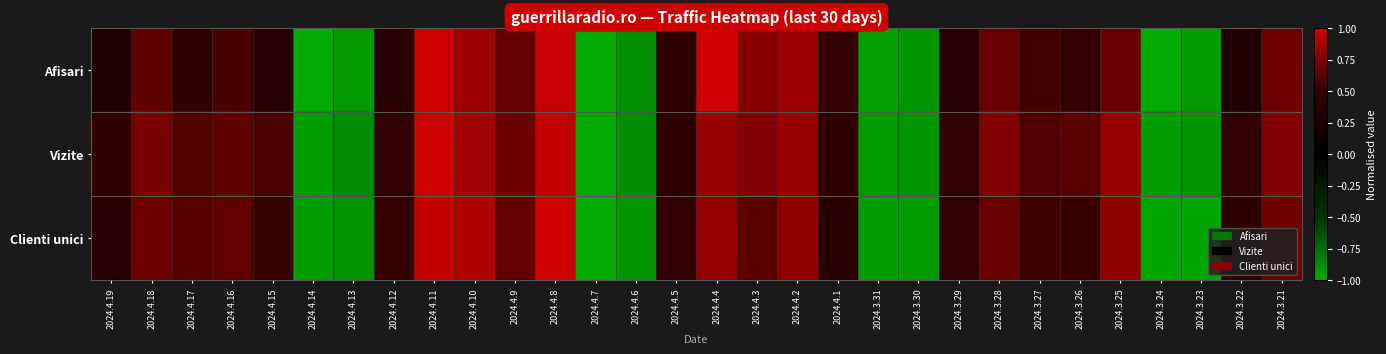

List the series in order of their peak value, highest first.

Afisari, Vizite, Clienti unici